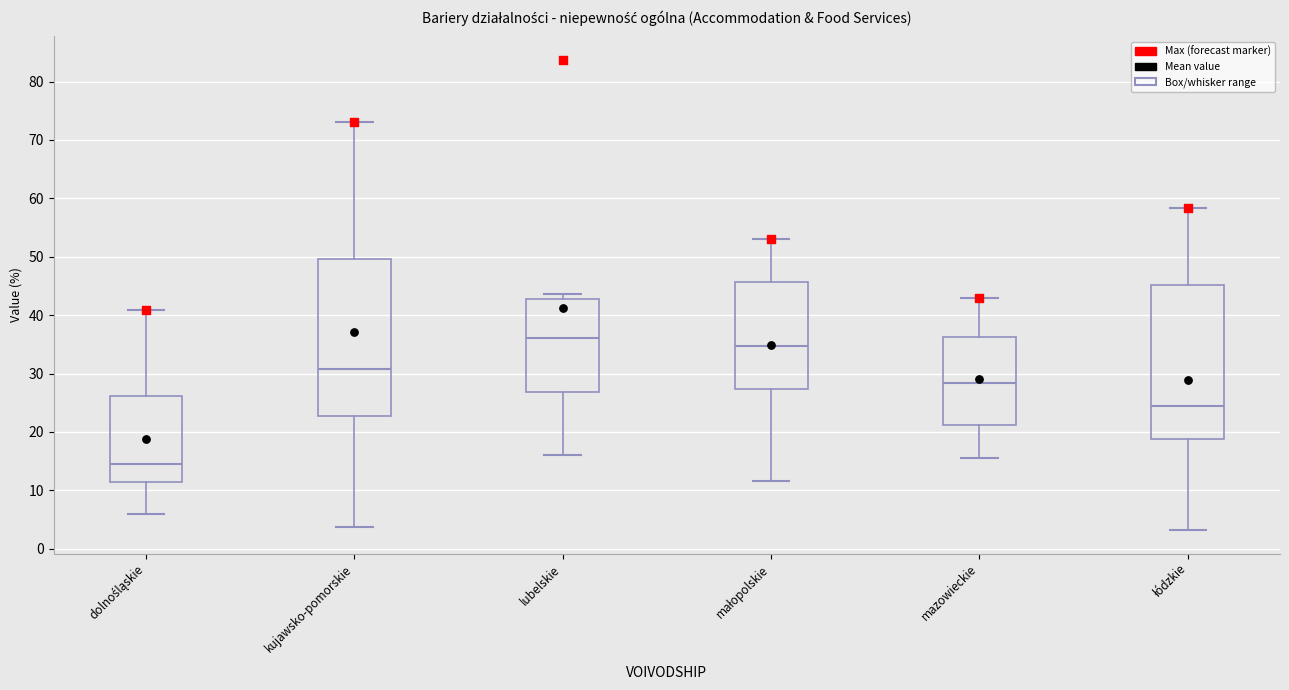

Which box's median line is the lowest?

dolnośląskie